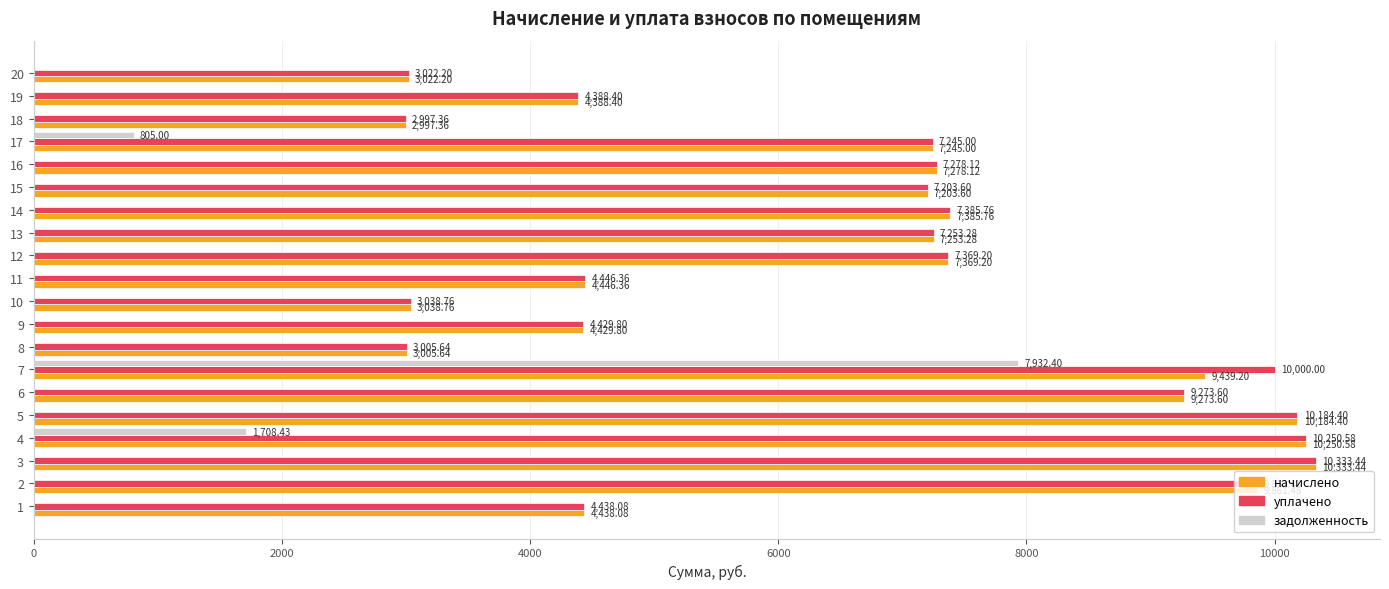

What is the total value across all series at 11?

8892.7